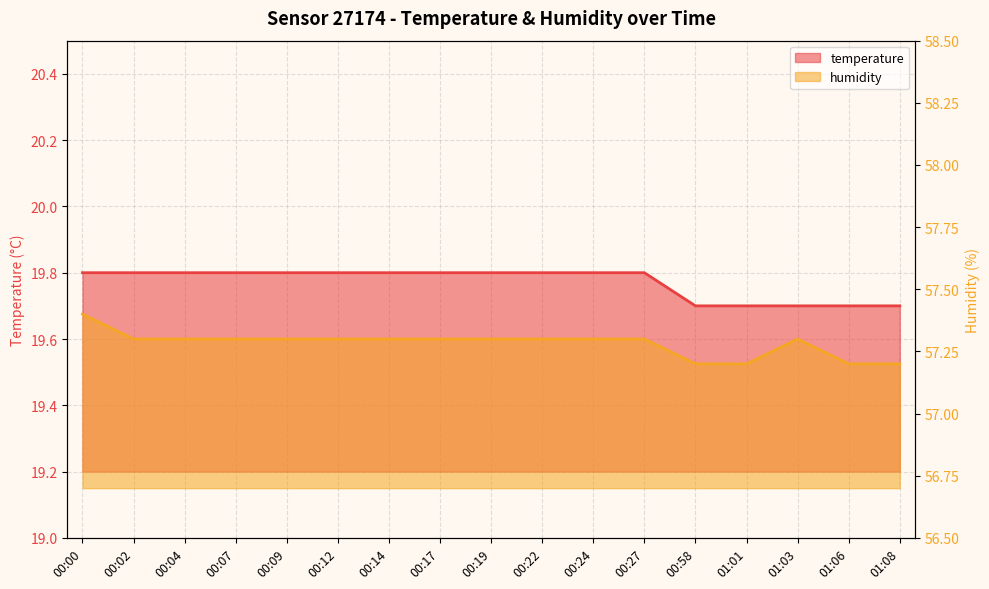

What is the label of the 2nd point from the left?

00:02